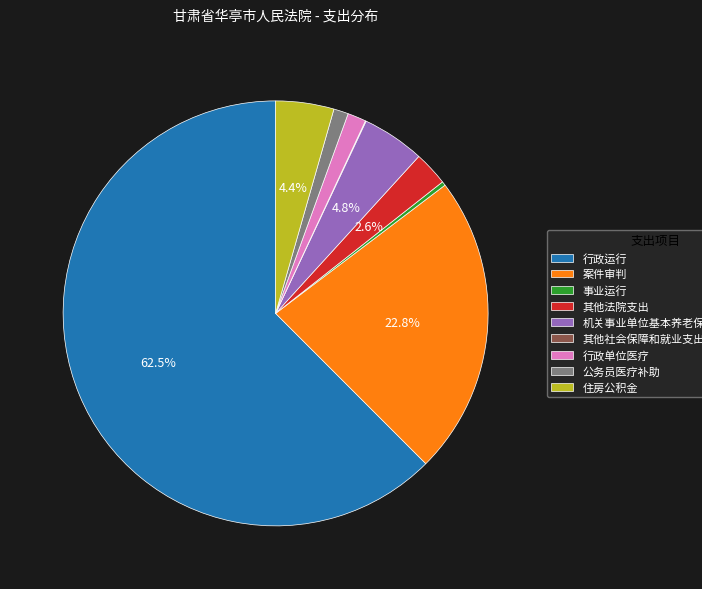

Is 案件审判 the majority of the pie?

No